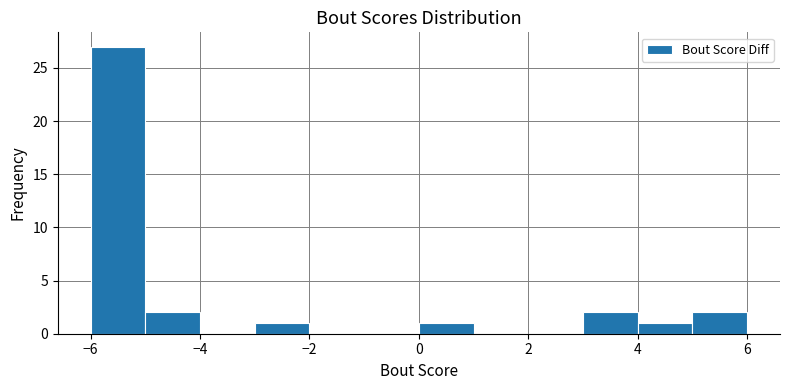

How tall is the bar that spans 5 to 6 on the x-axis? The values are not printed on the chart, so give them approximately, as read against the axis.

2